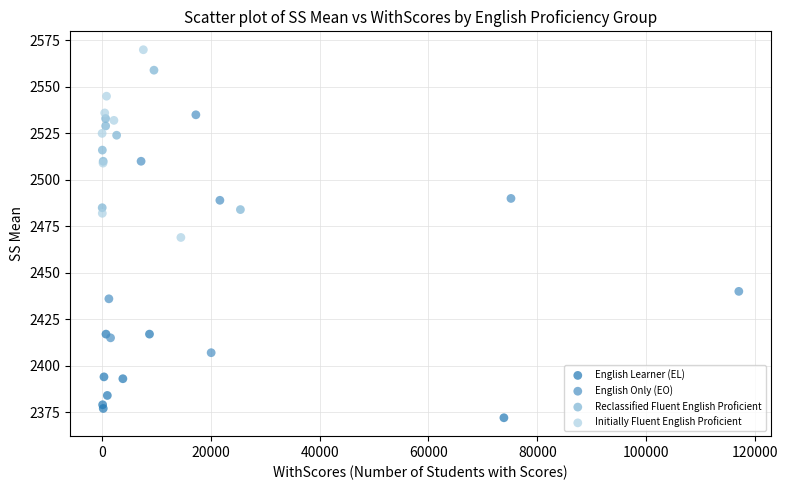

Which series has the largest Y range (max minus min)?

English Only (EO)